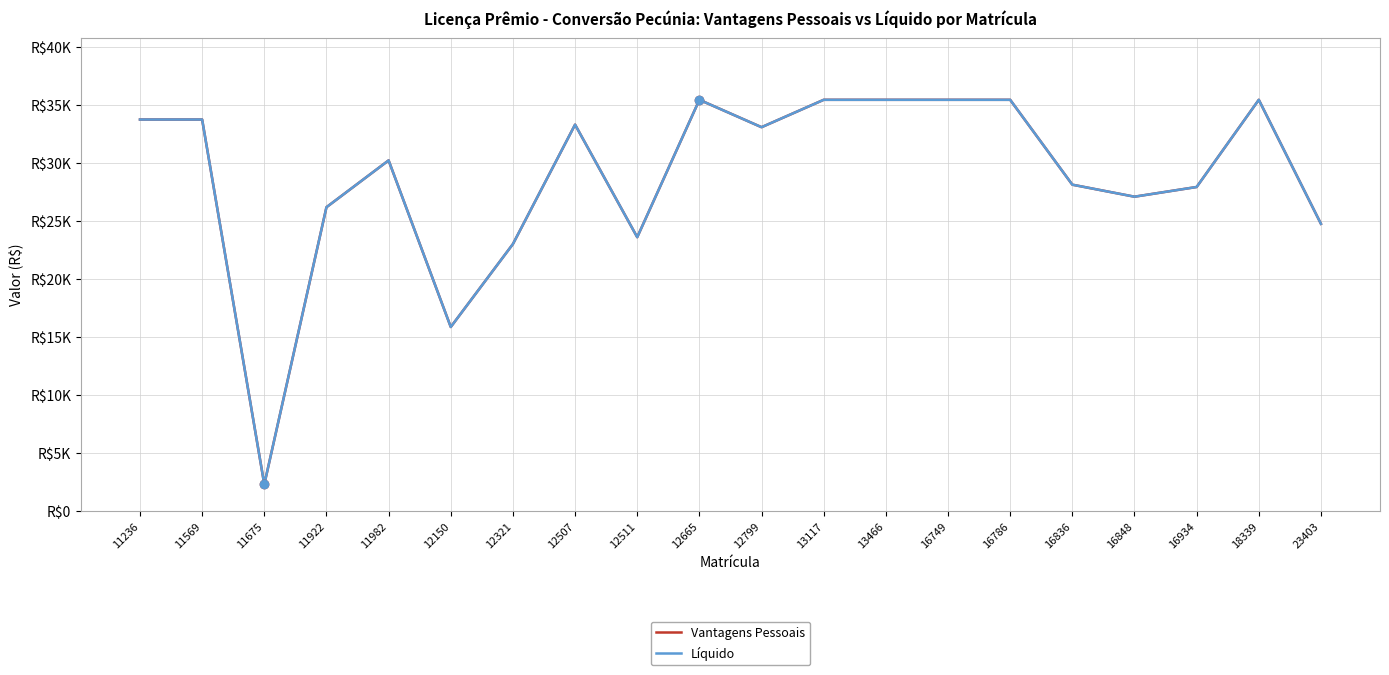

Reading left to right, list all the values displayed in this chart.

Vantagens Pessoais: 33762.5	33762.5	2315.4	26205.1	30240.5	15882.6	23031.3	33322.3	23621.9	35462.2	33102.1	35462.2	35462.2	35462.2	35462.2	28147.3	27111.3	27947.9	35462.2	24772.0
Líquido: 33762.5	33762.5	2315.4	26205.1	30240.5	15882.6	23031.3	33322.3	23621.9	35462.2	33102.1	35462.2	35462.2	35462.2	35462.2	28147.3	27111.3	27947.9	35462.2	24772.0